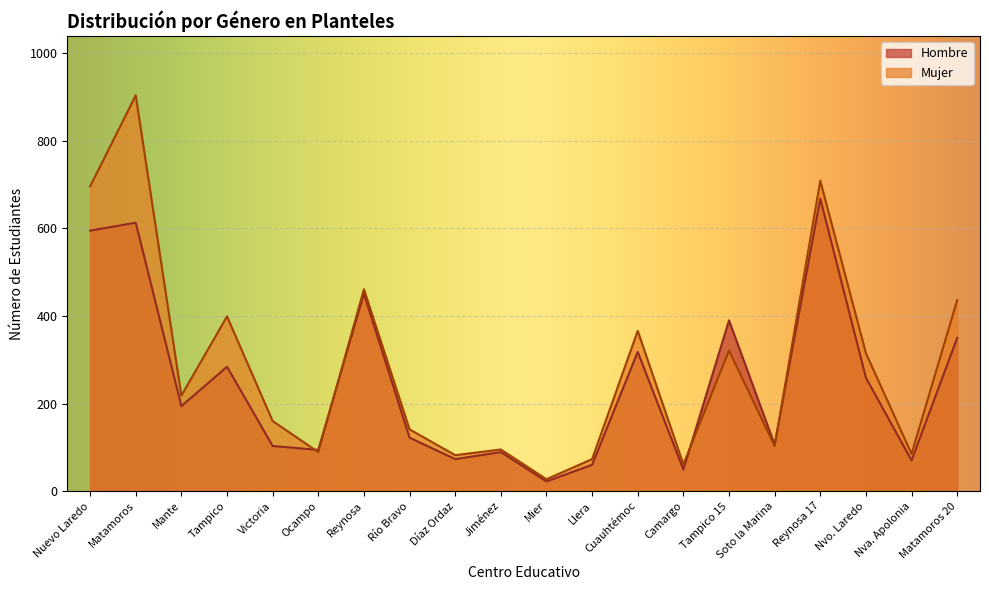

What is the value of the Mujer point at the 7th from the left?

461